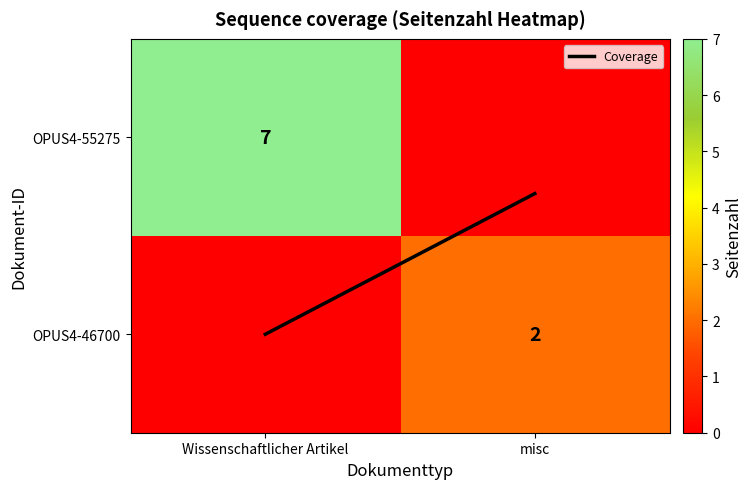

What is the greatest value displayed?

7.0